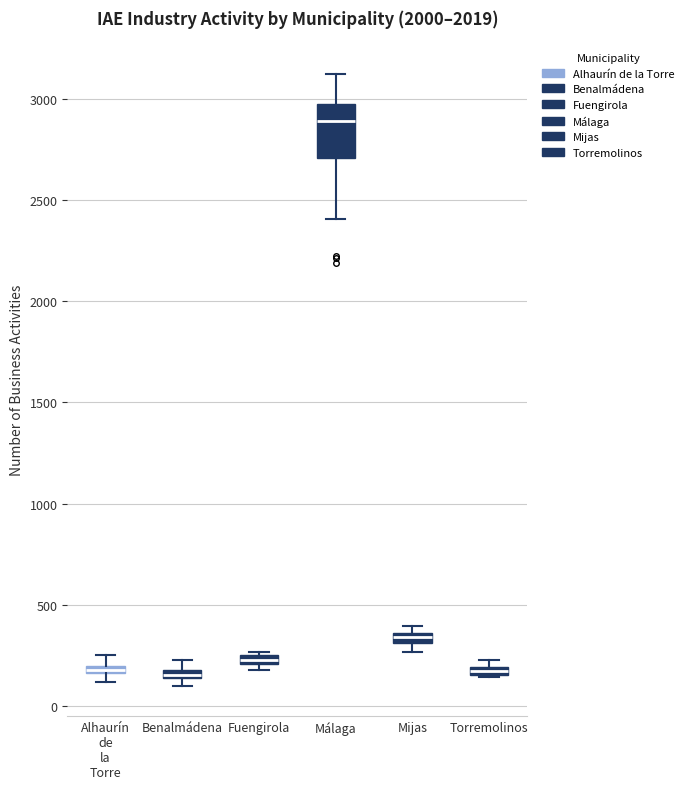

Which box is the tallest, from its lower edge to its upper edge?

Málaga